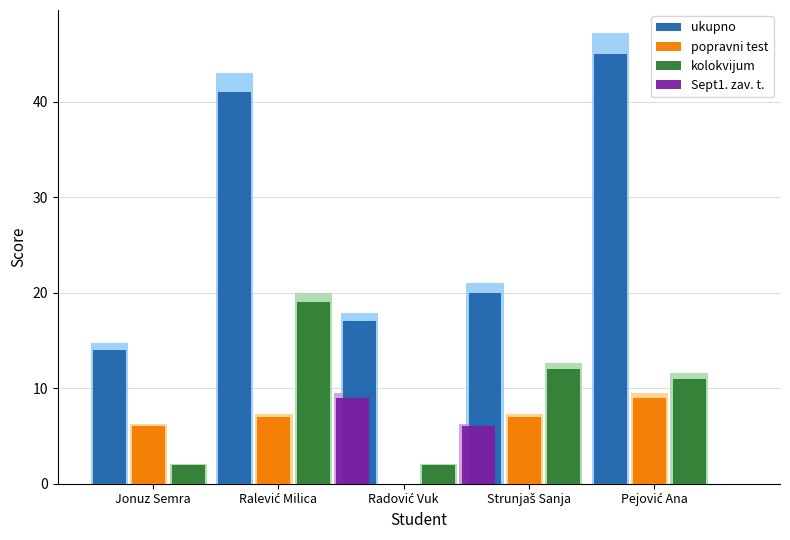

Is it true that ukupno equals 14 at Jonuz Semra?

True